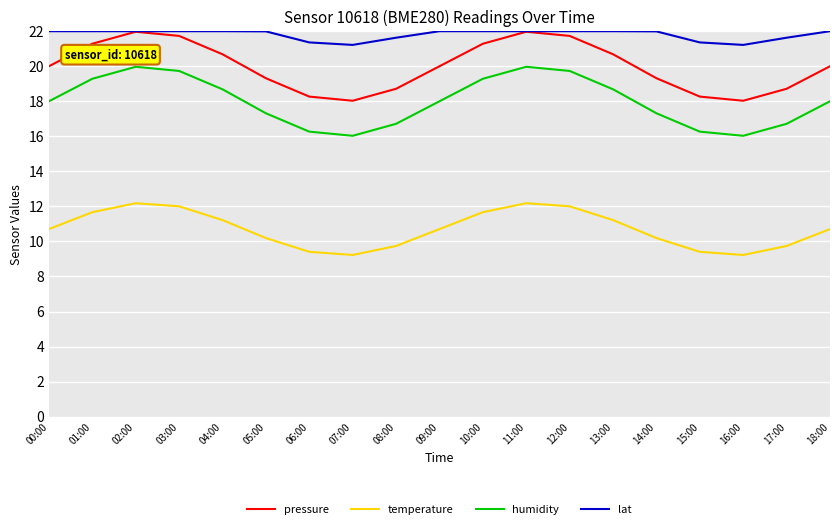

At 16:00, list the series in order from smallest to largest.

temperature, humidity, pressure, lat